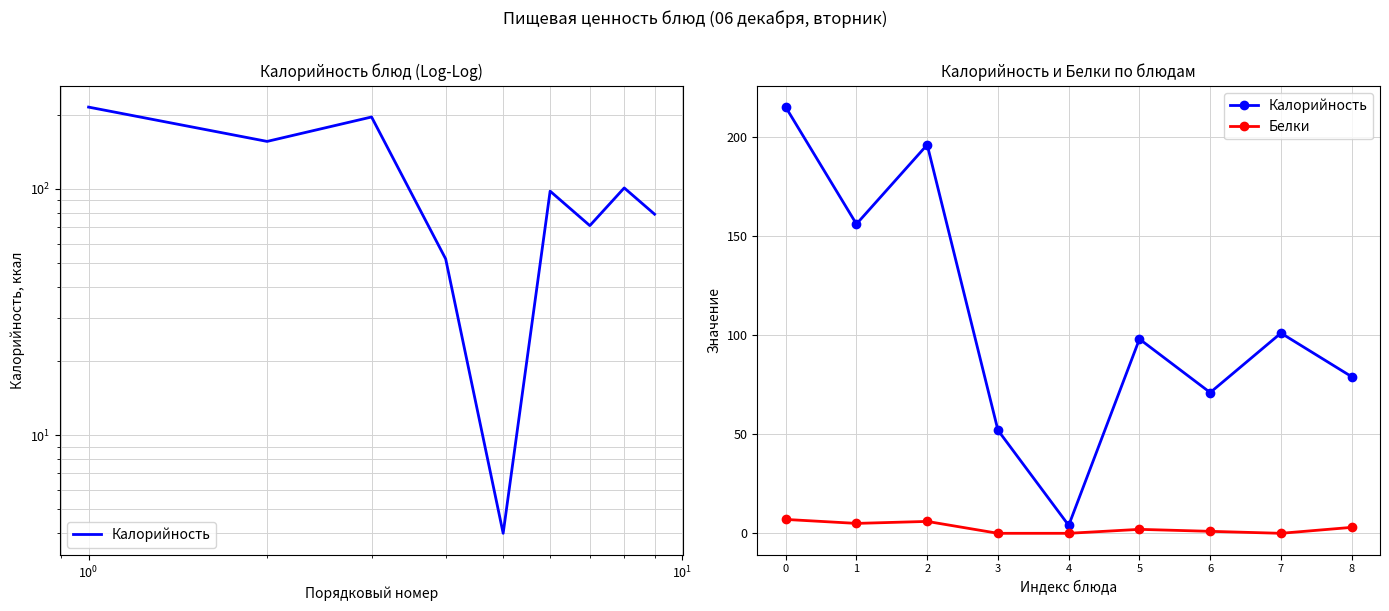

What are all the series names shown in the legend?

Калорийность, Белки